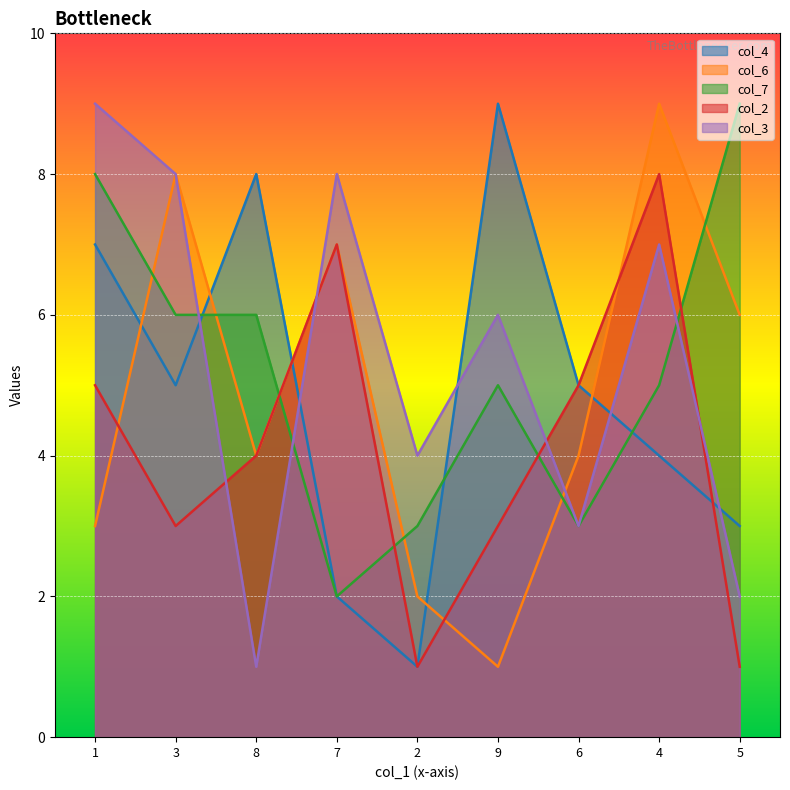

What is the smallest value displayed?

1